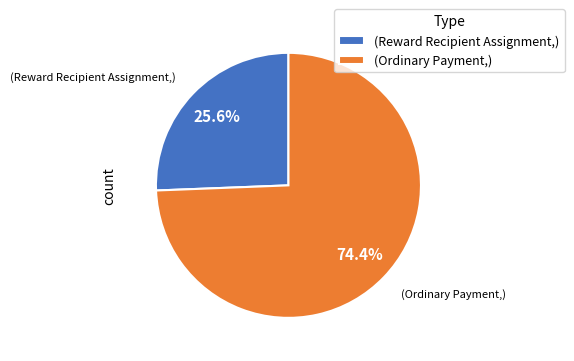

To the nearest percent, what is the average slice percentage?

50%